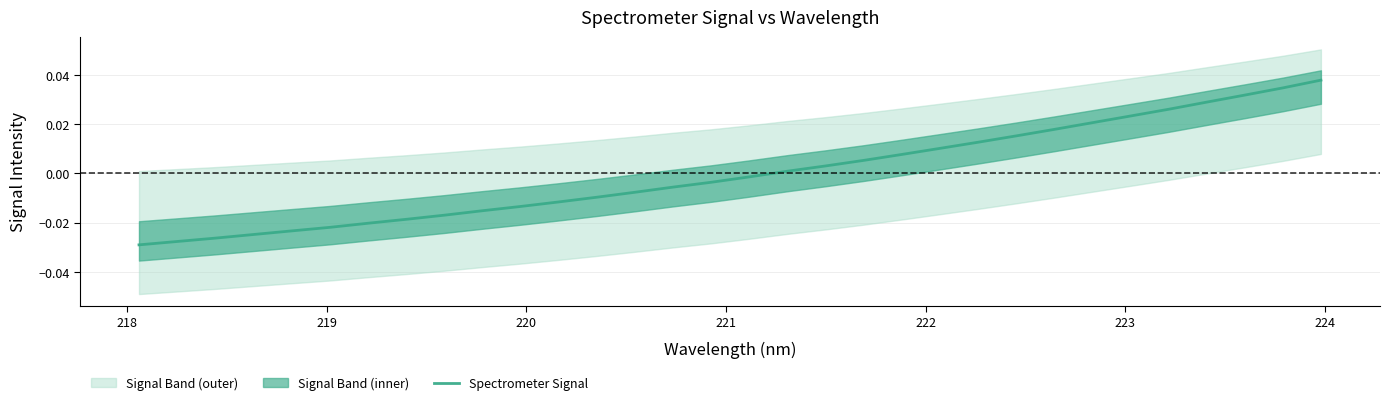

How many categories are shown in the chart?

32